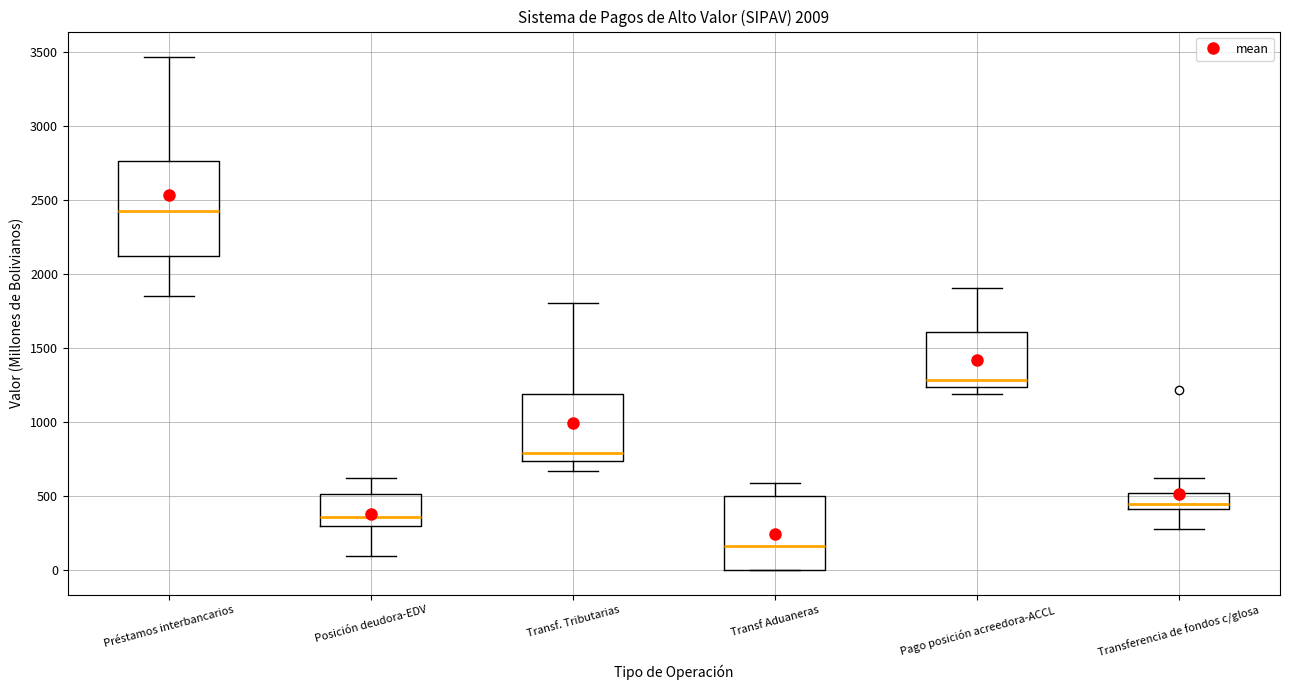

Which box is the tallest, from its lower edge to its upper edge?

Préstamos interbancarios